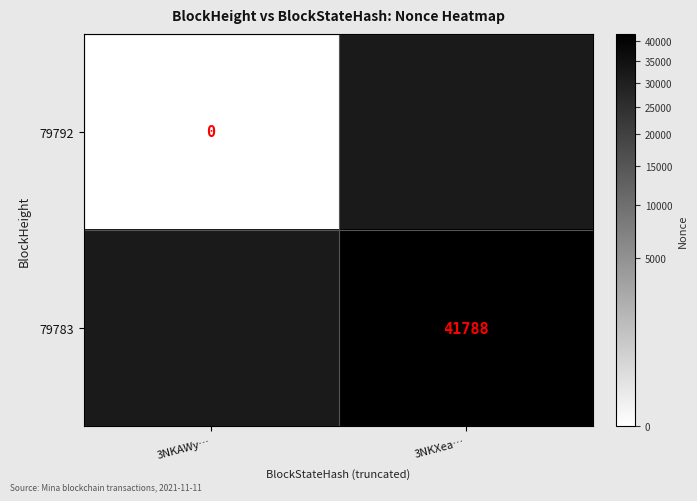

The value of 79783 at 3NKXea… is 9720. True or false?

False